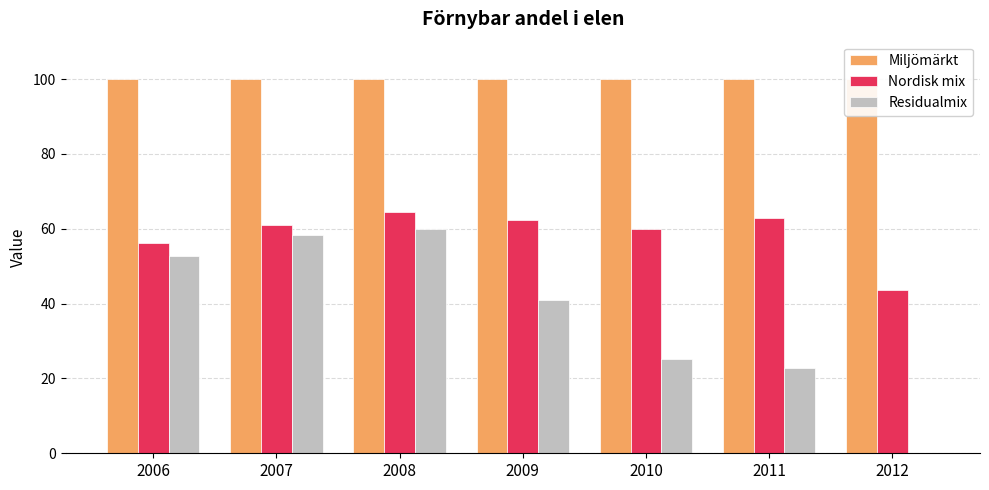

The Miljömärkt series shows 137.5 at 2006. True or false?

False